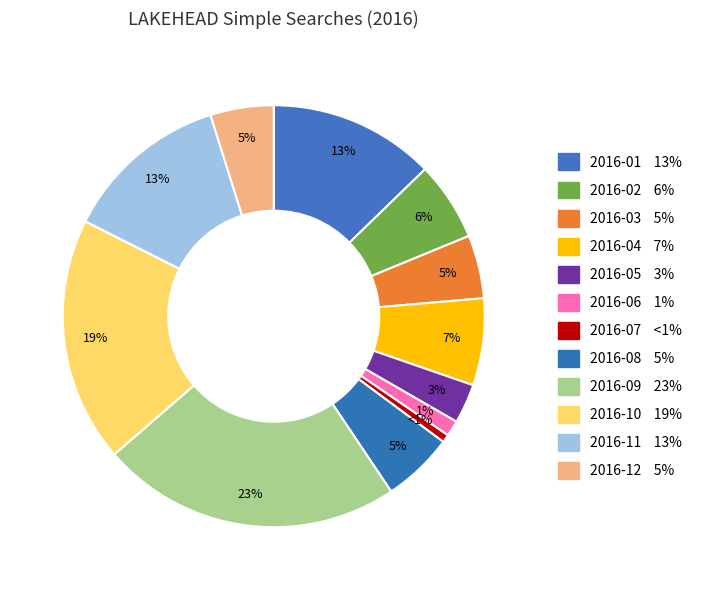

Which slice is the smallest?

2016-07